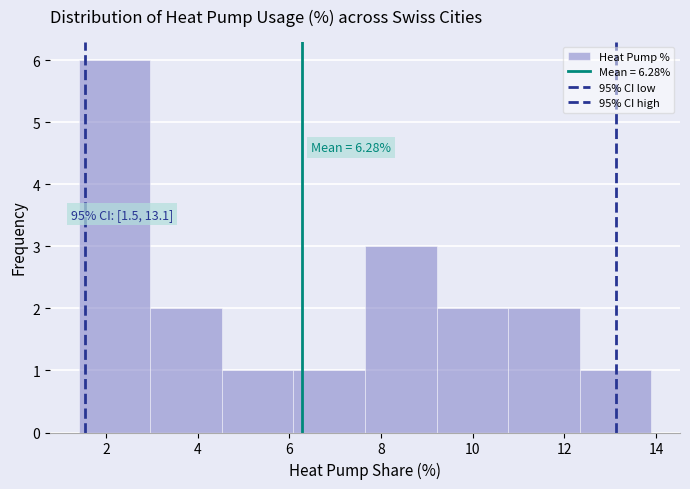

Over which range of the x-axis is the bar tallest?

1.4 to 3.0